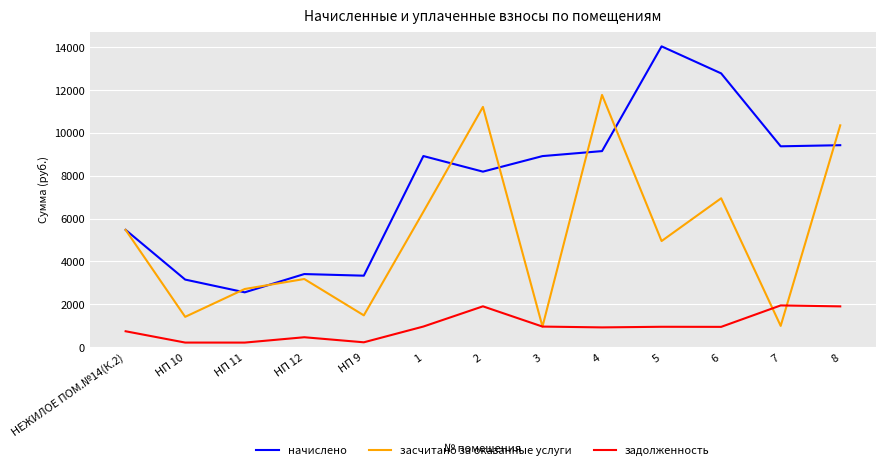

The value of задолженность at 7 is 3449.5. True or false?

False